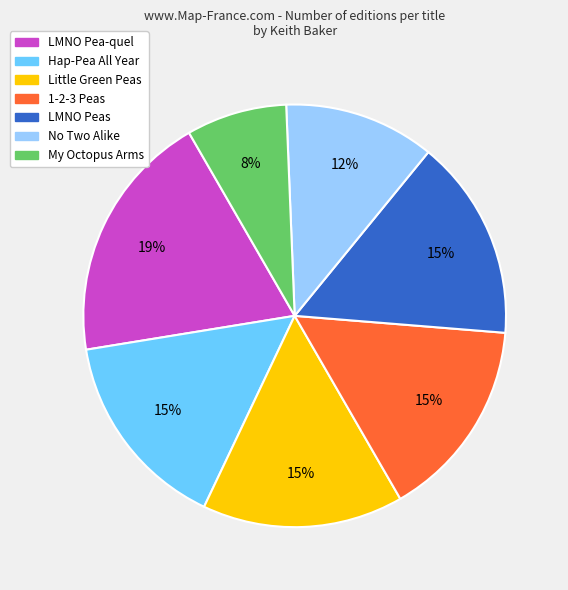

Is it true that LMNO Peas is 1% of the pie?

False